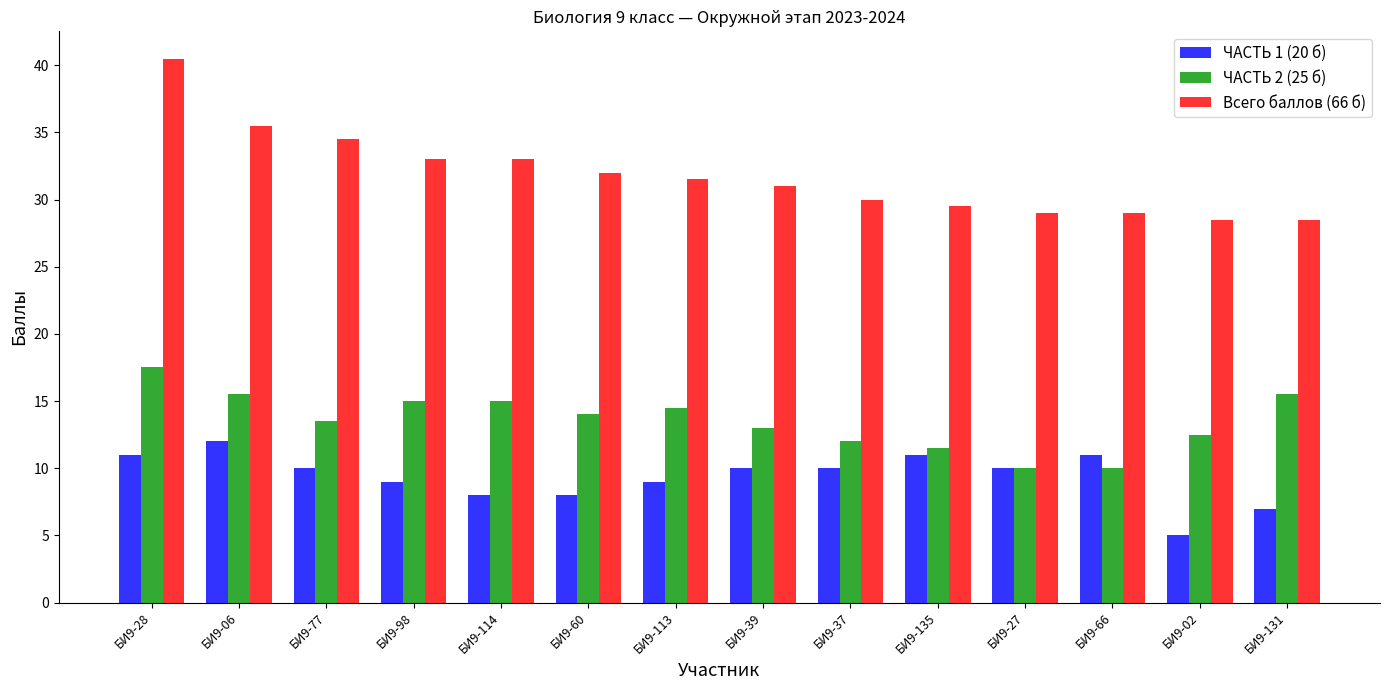

Is the value of ЧАСТЬ 2 (25 б) at БИ9-114 greater than the value of ЧАСТЬ 1 (20 б) at БИ9-37?

Yes